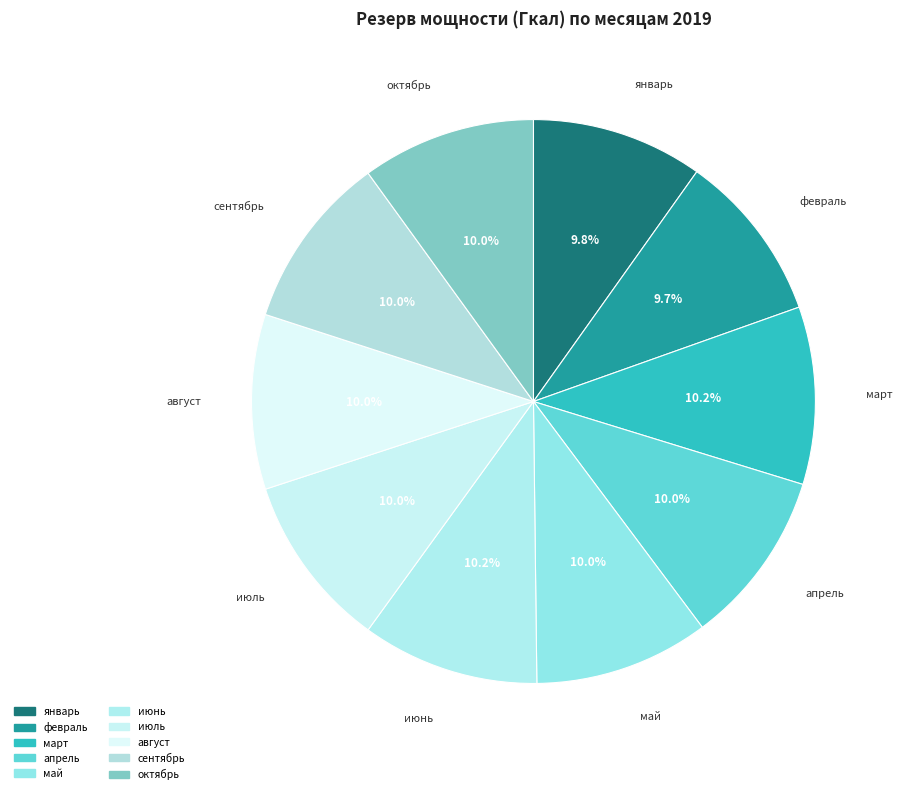

How many segments does this pie chart have?

10